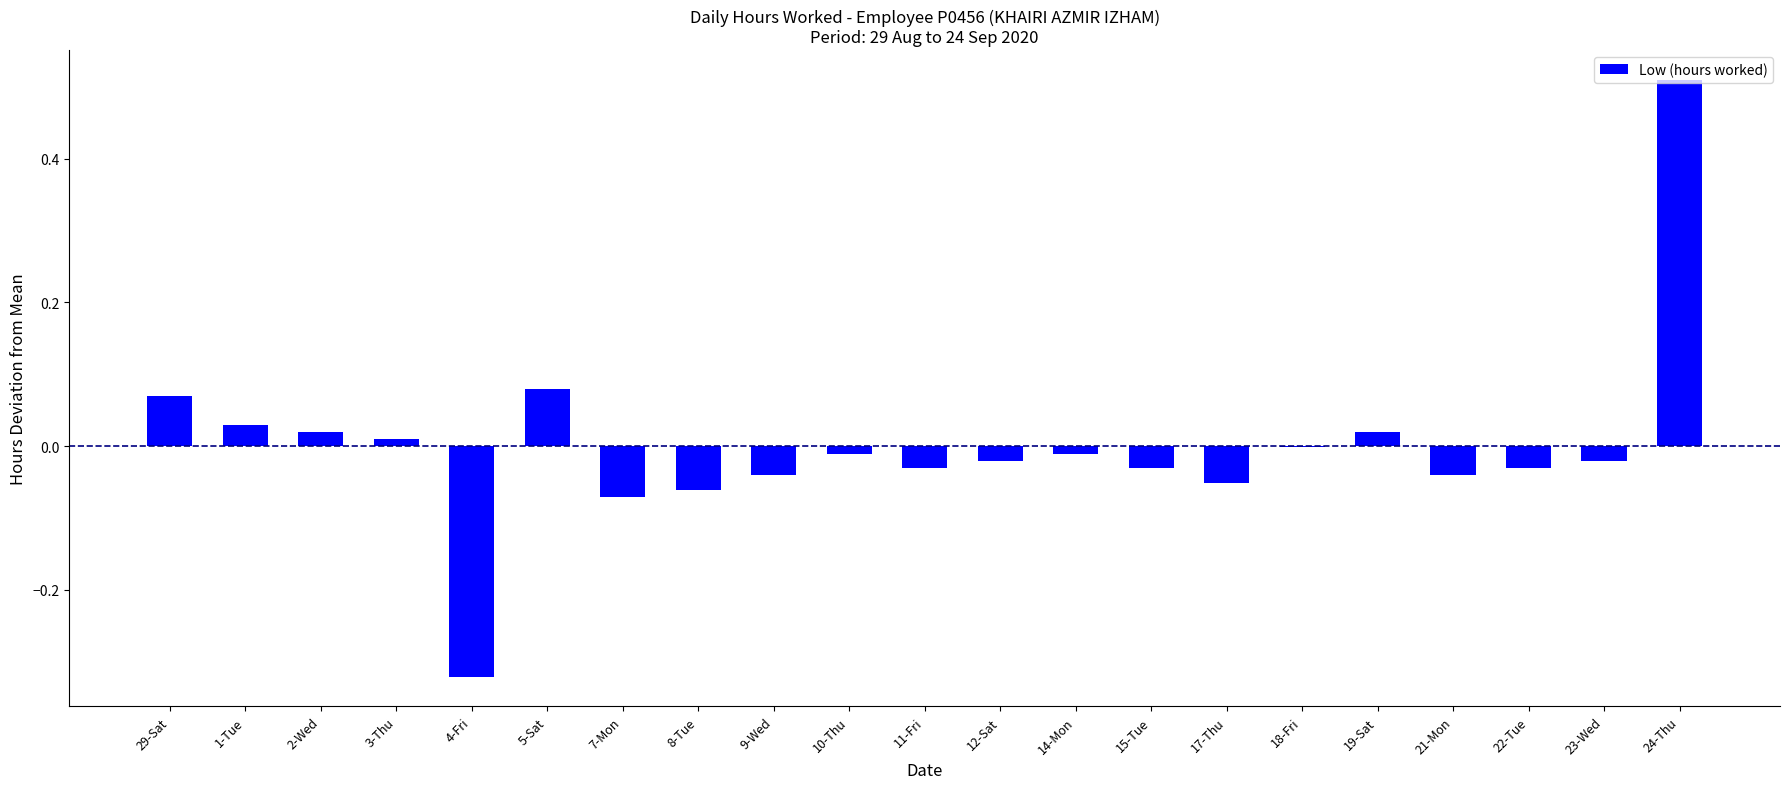

Count the number of data series in this chart.

1